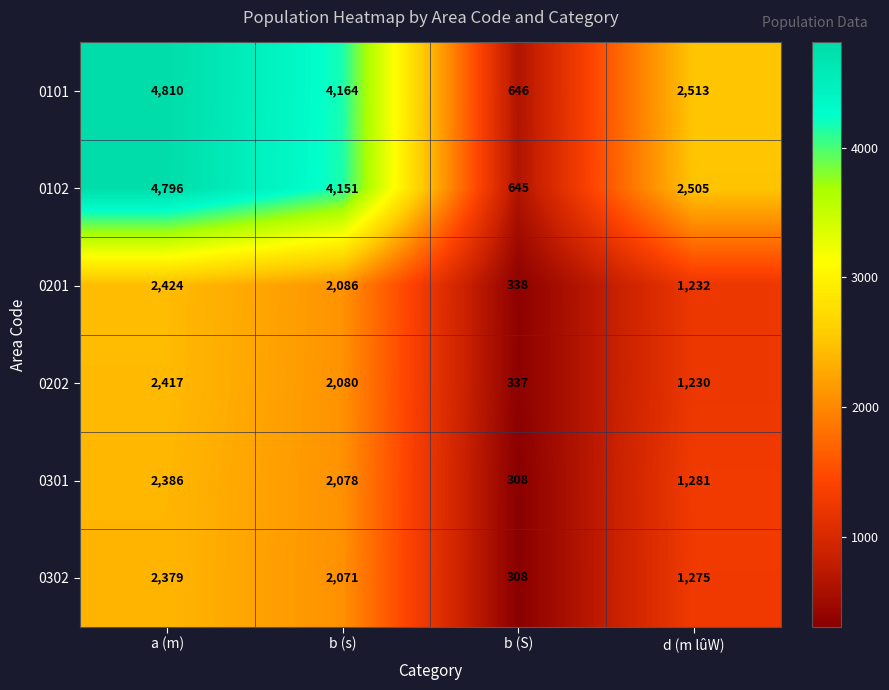

Reading left to right, list all the values displayed in this chart.

0101: 4810	4164	646	2513
0102: 4796	4151	645	2505
0201: 2424	2086	338	1232
0202: 2417	2080	337	1230
0301: 2386	2078	308	1281
0302: 2379	2071	308	1275